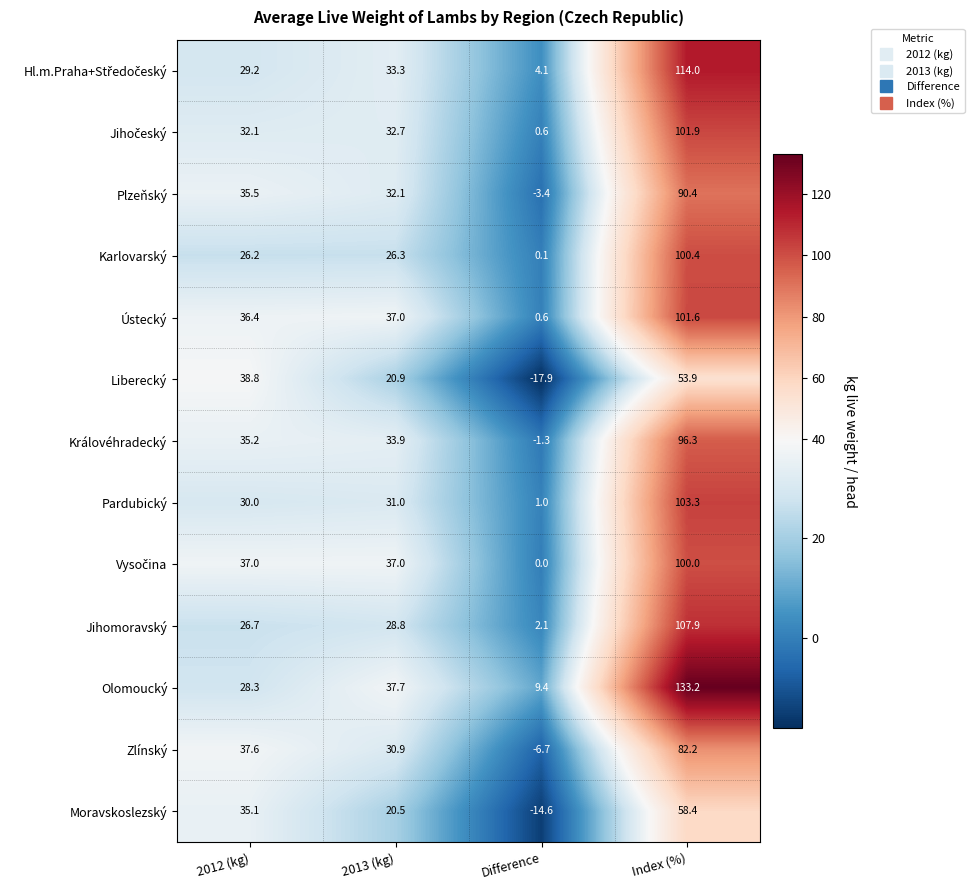

At which category does the chart reach its minimum across all series?

Difference